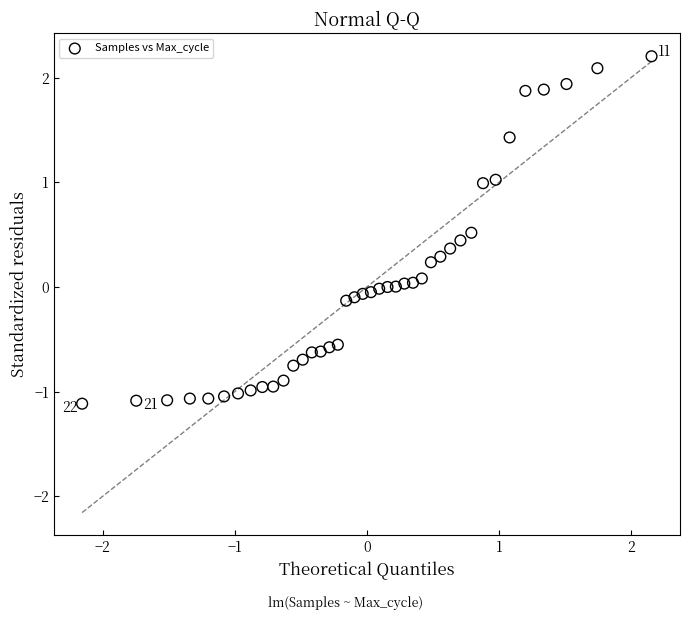

What is the range of Y values (max minus min)?

3.3